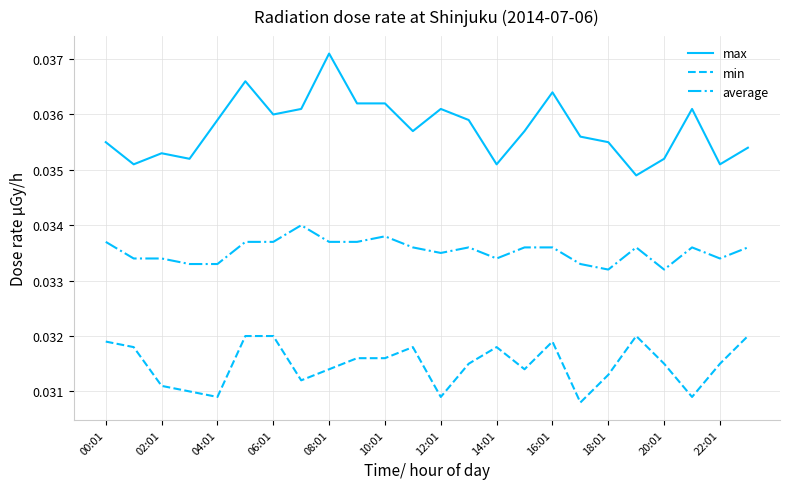

True or false: max and min intersect in this chart.

False